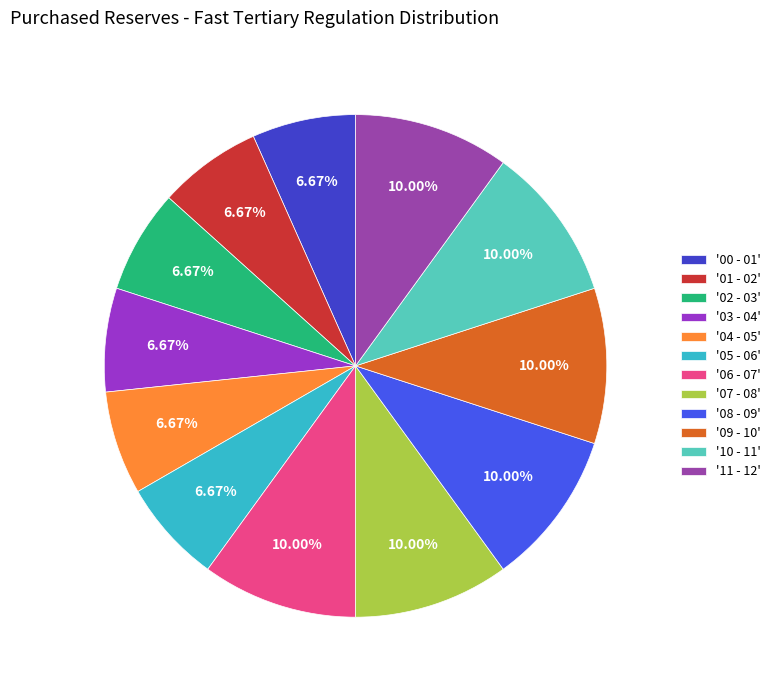

Which slice is the smallest?

00 - 01